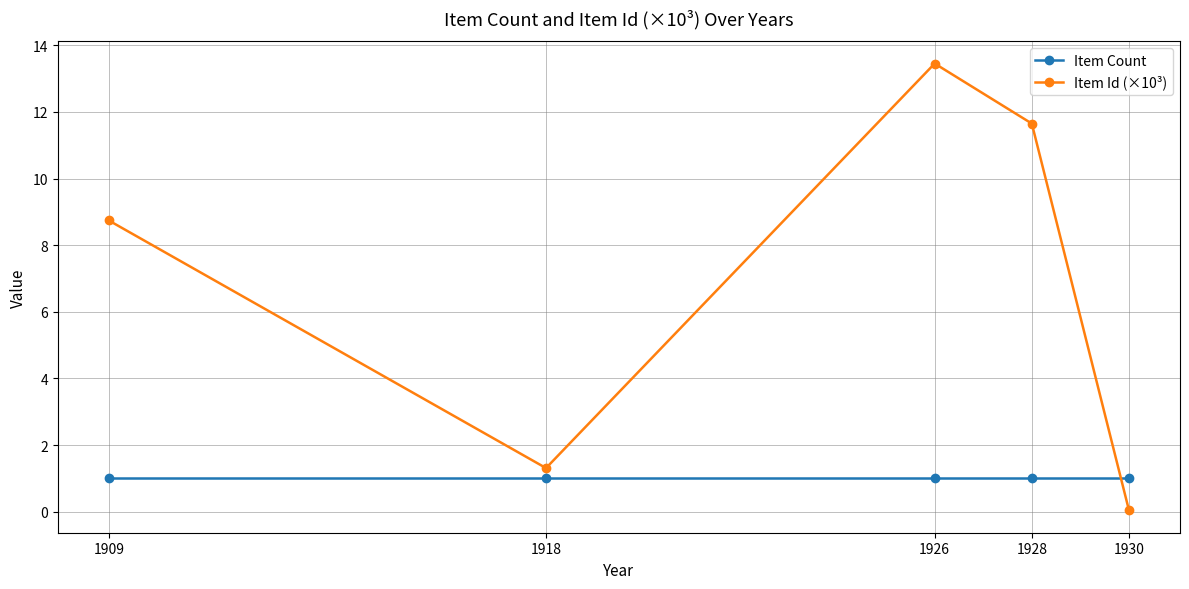

Which series changed the most between 1909 and 1928?

Item Id (×10³)